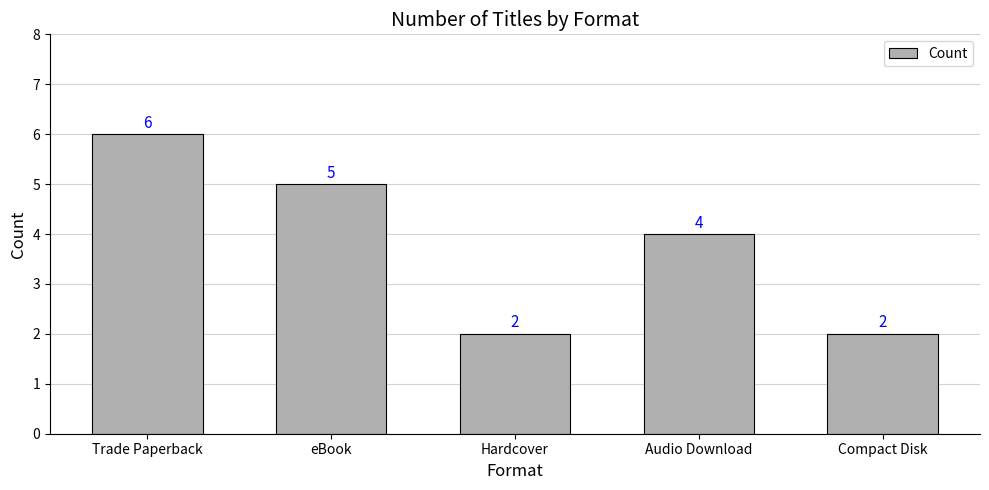

What is the approximate value at Audio Download?

4